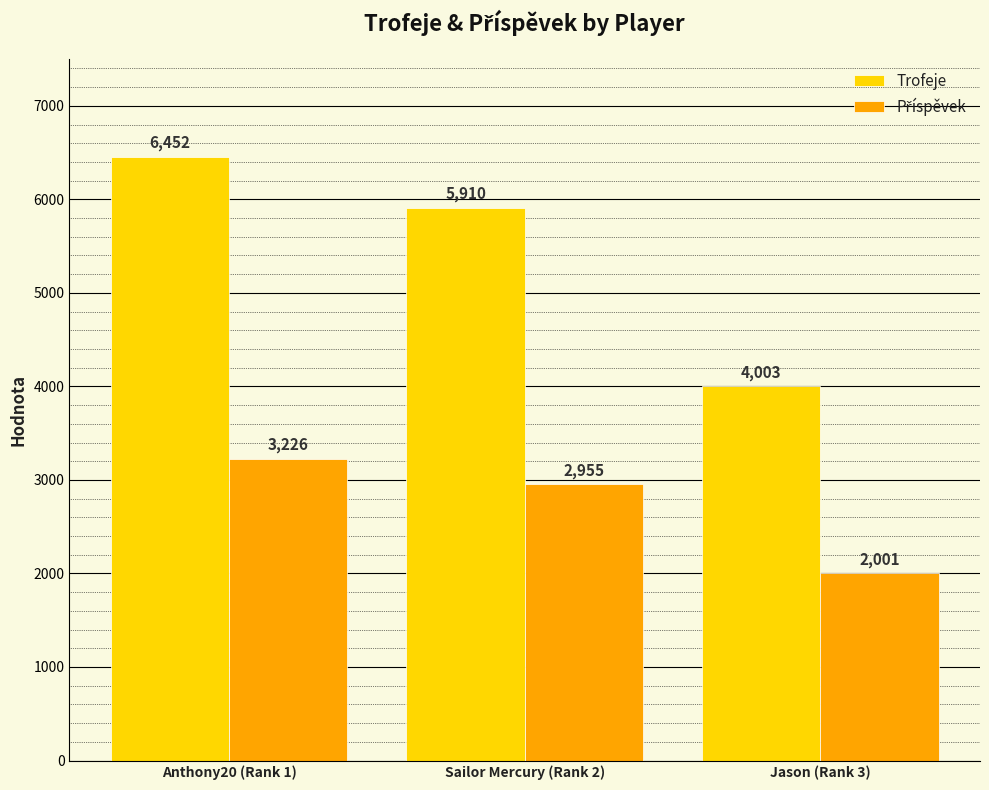

Does the chart contain any negative values?

No